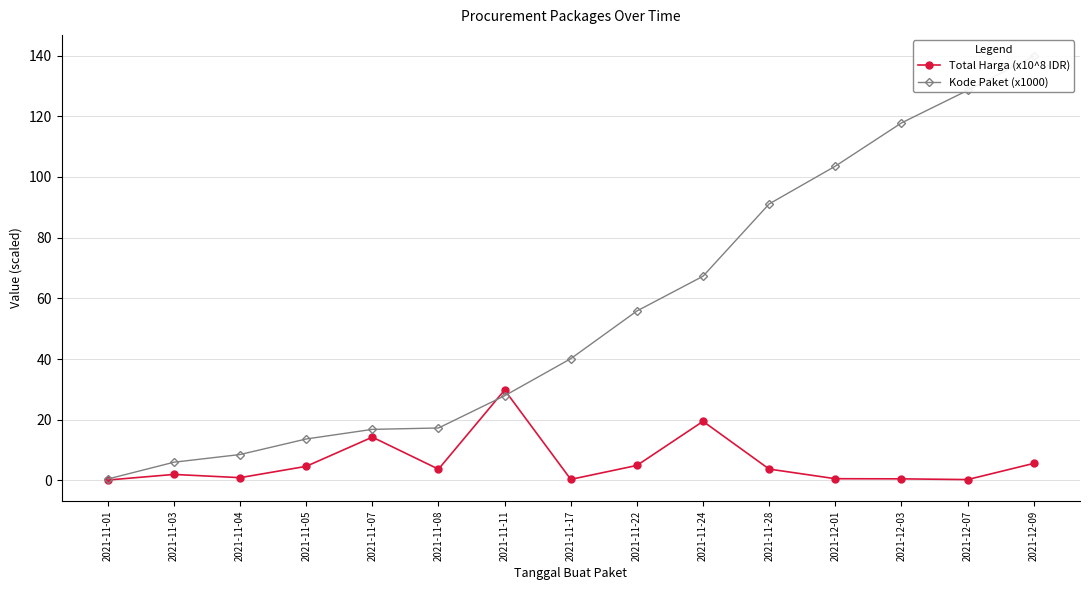

After their last crossing, which series has the higher values: Total Harga (x10^8 IDR) or Kode Paket (x1000)?

Kode Paket (x1000)